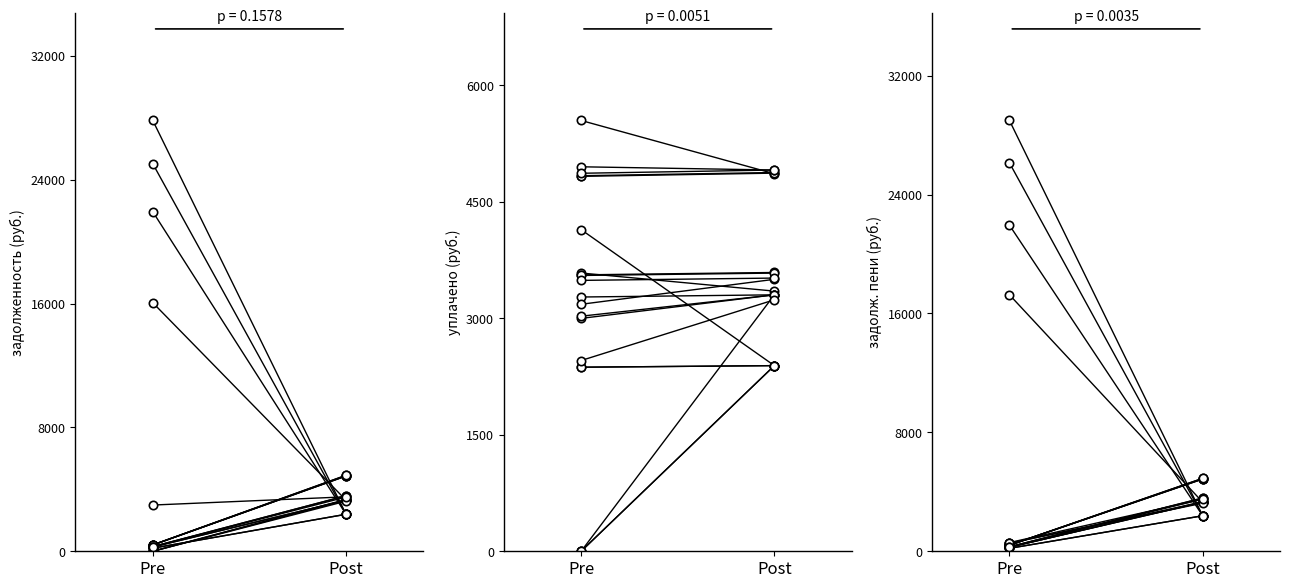

What is the difference between the maximum and minimum values?

4468.9